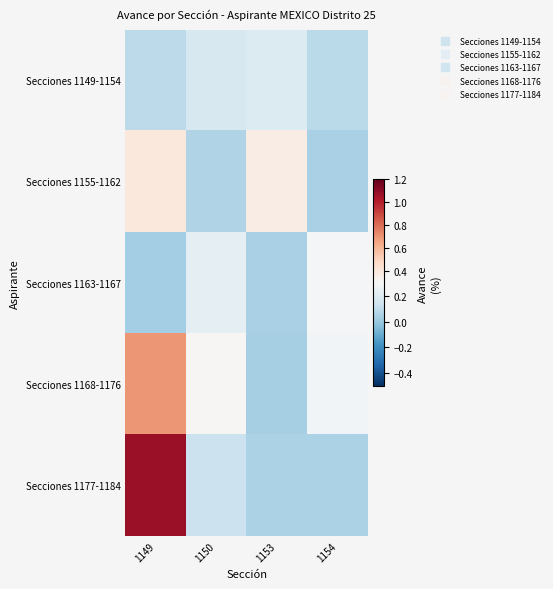

Rank the series at 1153 from highest to lowest value.

Secciones 1155-1162, Secciones 1149-1154, Secciones 1177-1184, Secciones 1163-1167, Secciones 1168-1176